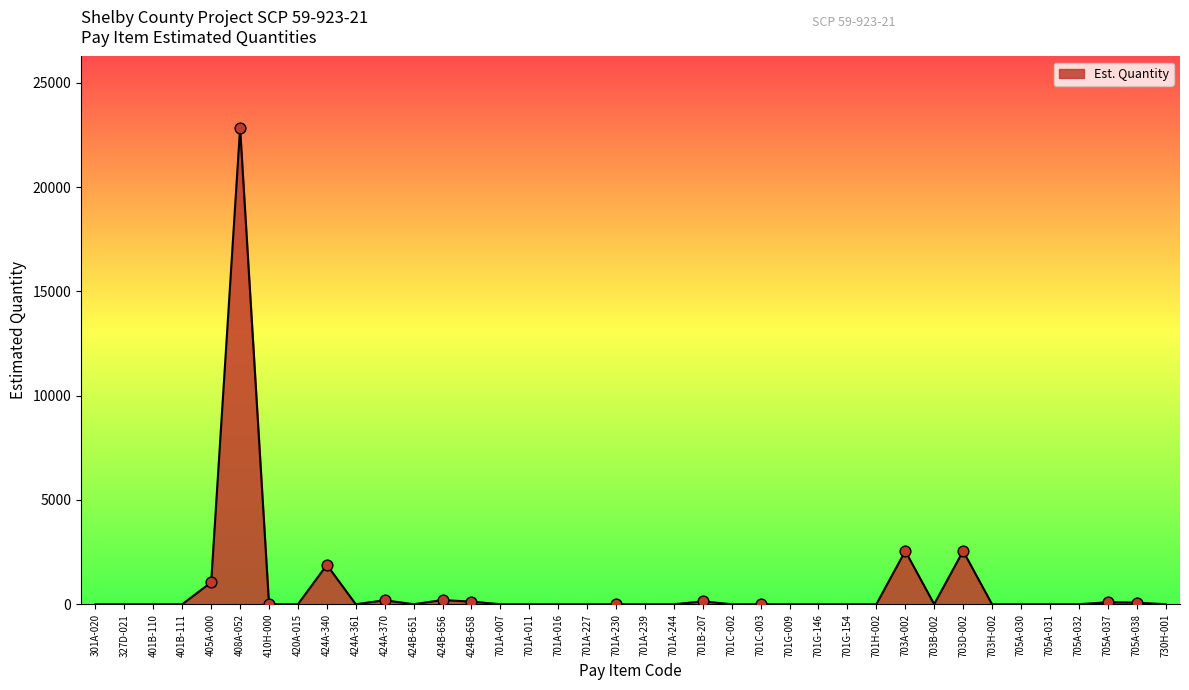

What is the change in value from 703D-002 to 730H-001?

-2551